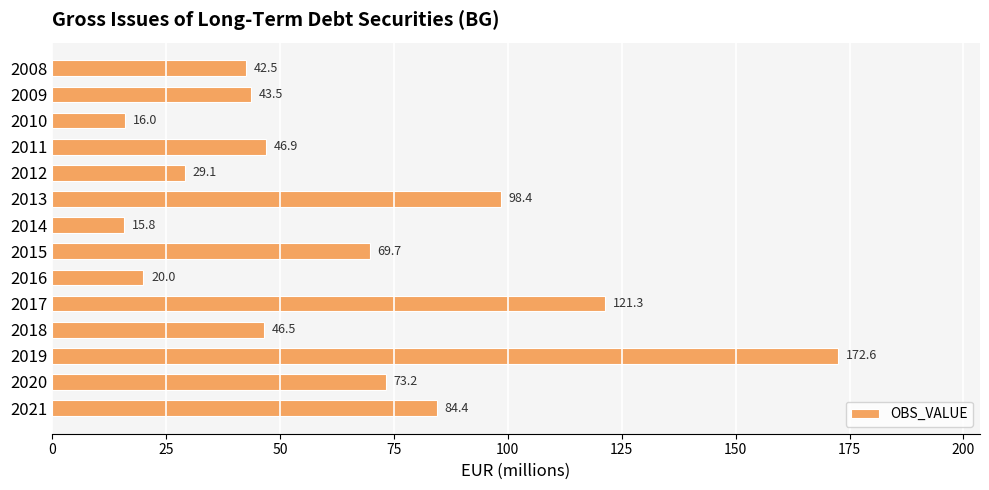

At which label is the value closest to 94?

2013